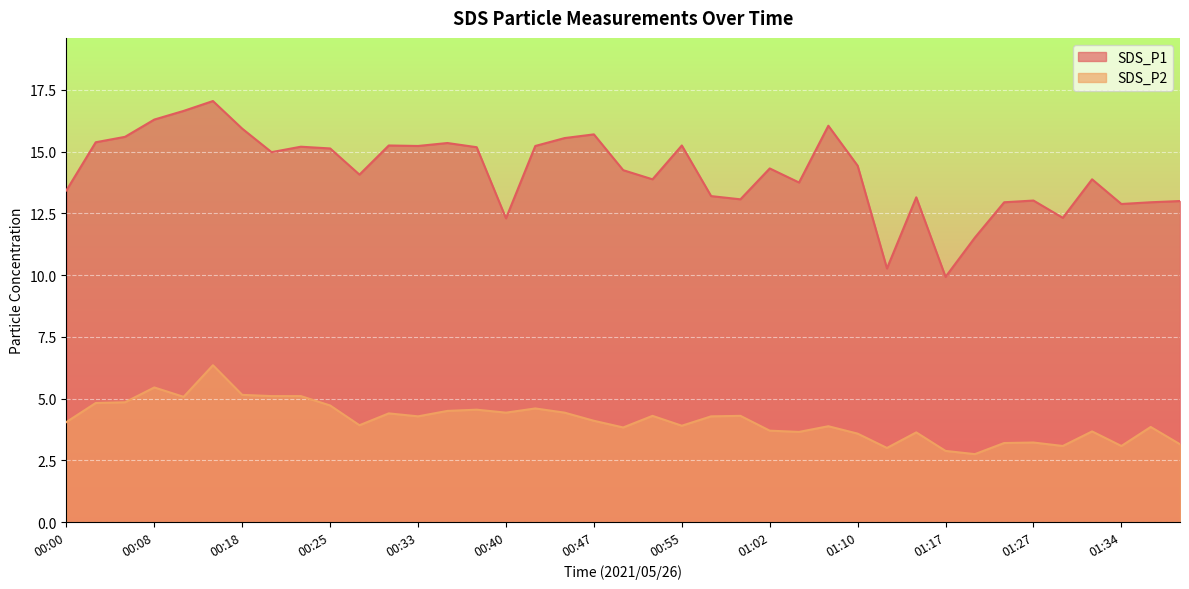

True or false: SDS_P1 and SDS_P2 cross at least once.

False